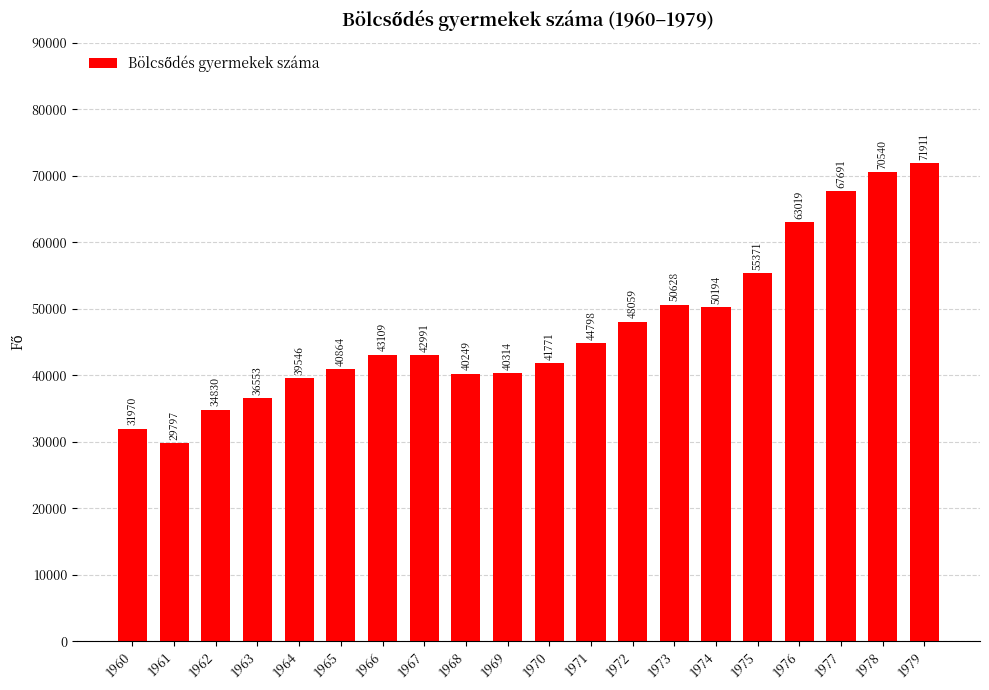

Is it true that the value at 1975 is 55371?

True